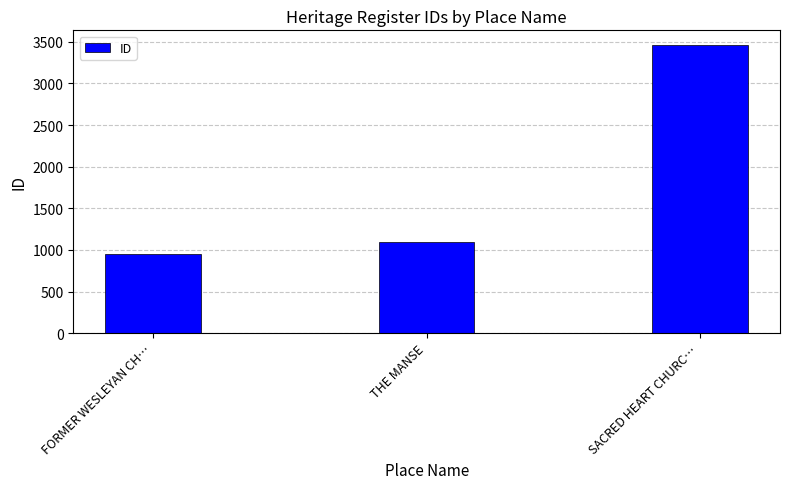

Reading left to right, transcribe all the data shown in this chart.

FORMER WESLEYAN CH…=952	THE MANSE=1093	SACRED HEART CHURC…=3465